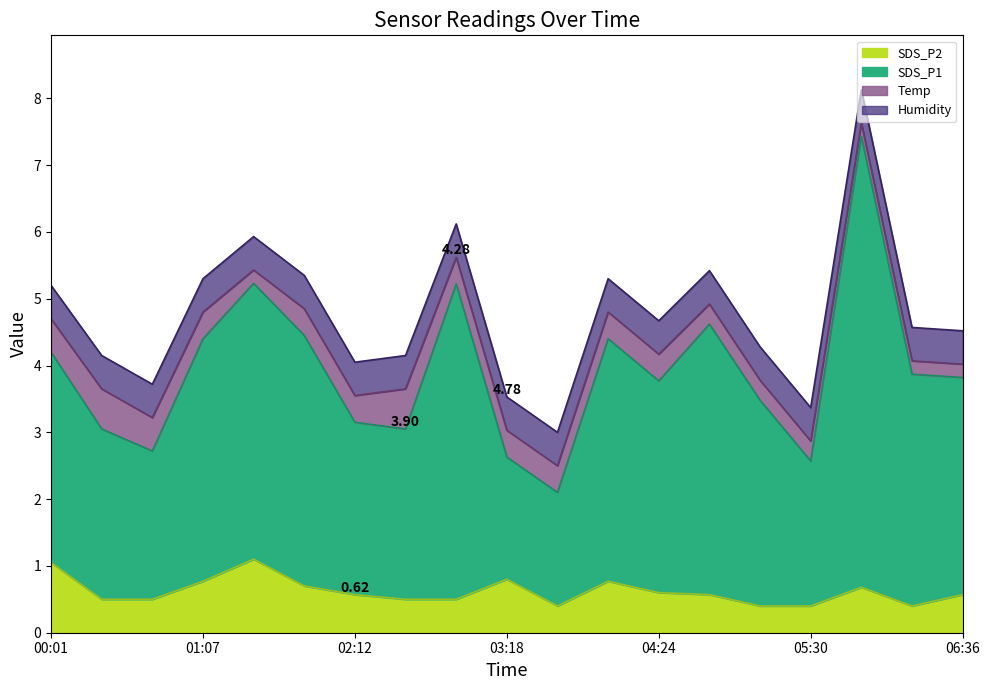

Which label corresponds to the smallest value in the chart?

03:40